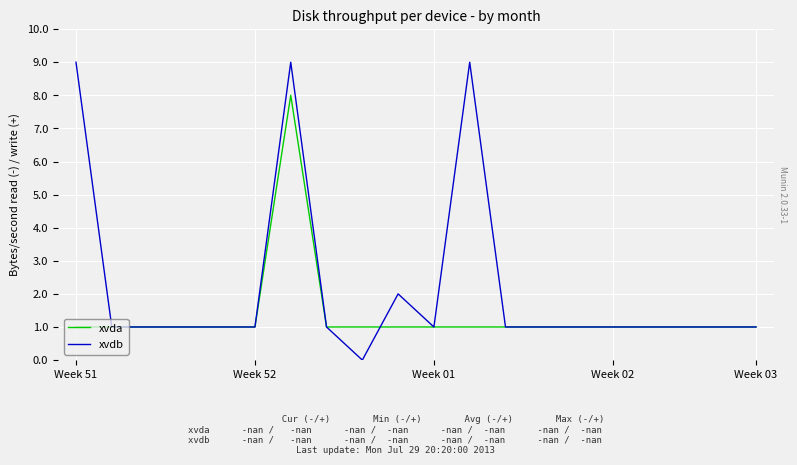

Rank the series by their maximum value, from highest to lowest.

xvdb, xvda